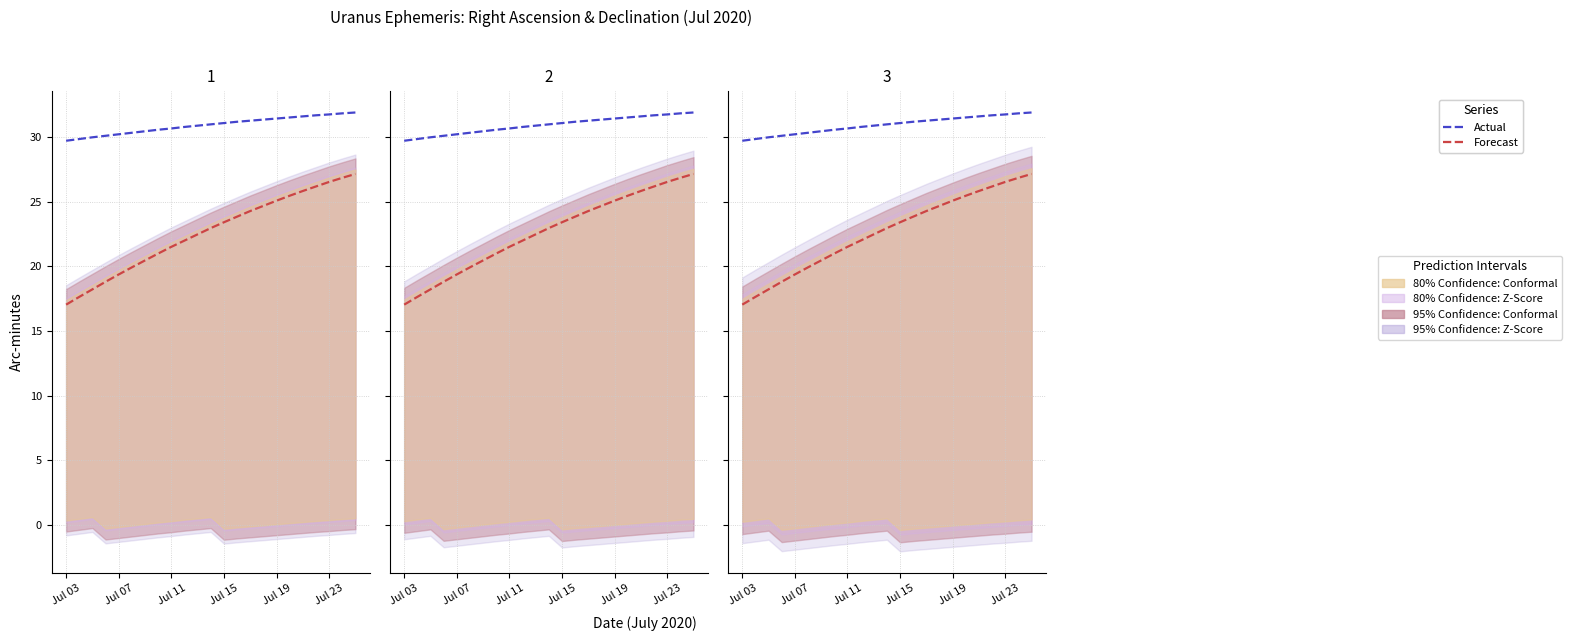

Is the value of Actual at 20 greater than the value of Forecast at 21?

Yes